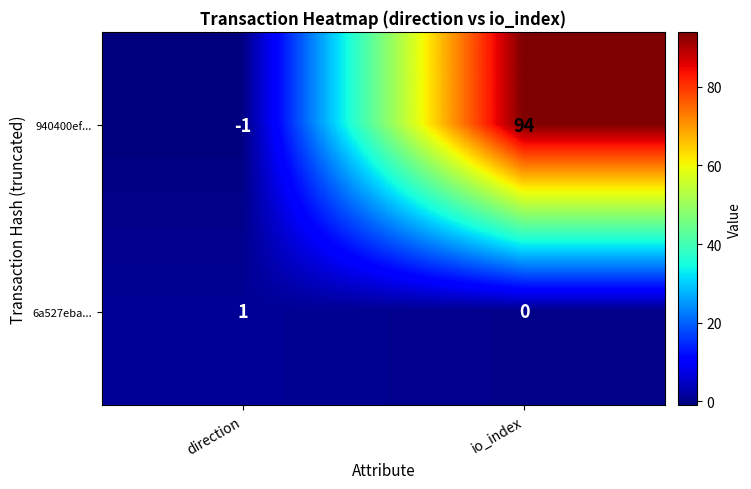

Which series has the largest total across all categories?

940400ef...